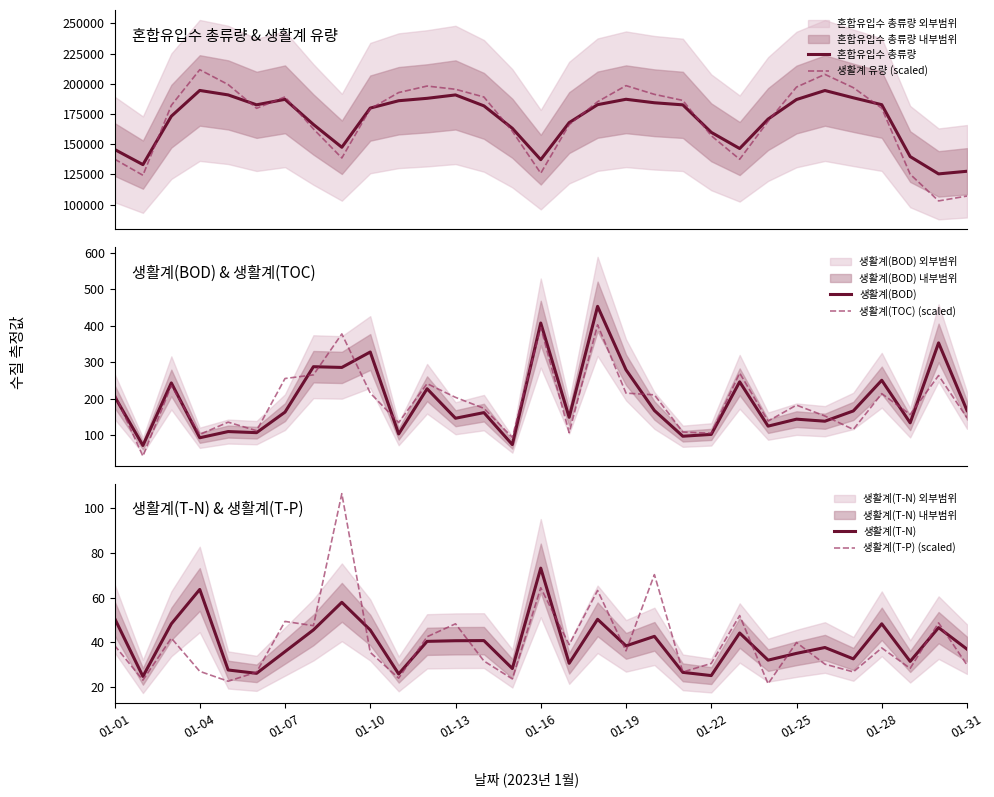

Which series ends up on top after the final intersection of 생활계(T-P) (scaled) and 생활계(T-N)?

생활계(T-N)